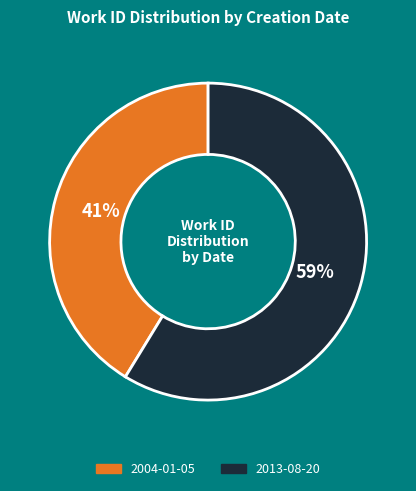

To the nearest percent, what is the average slice percentage?

50%